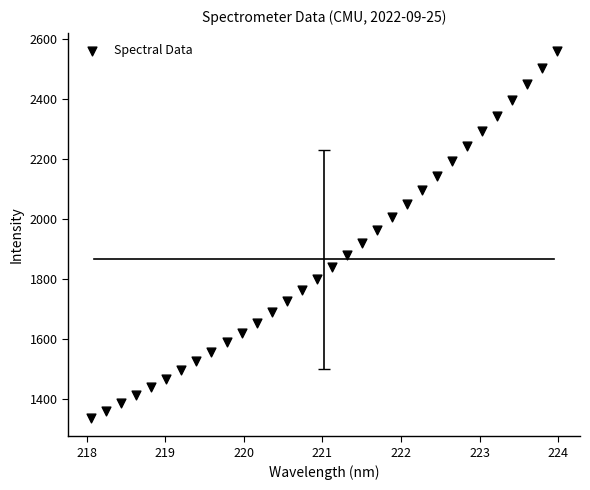

What is the range of Y values (max minus min)?

1222.8